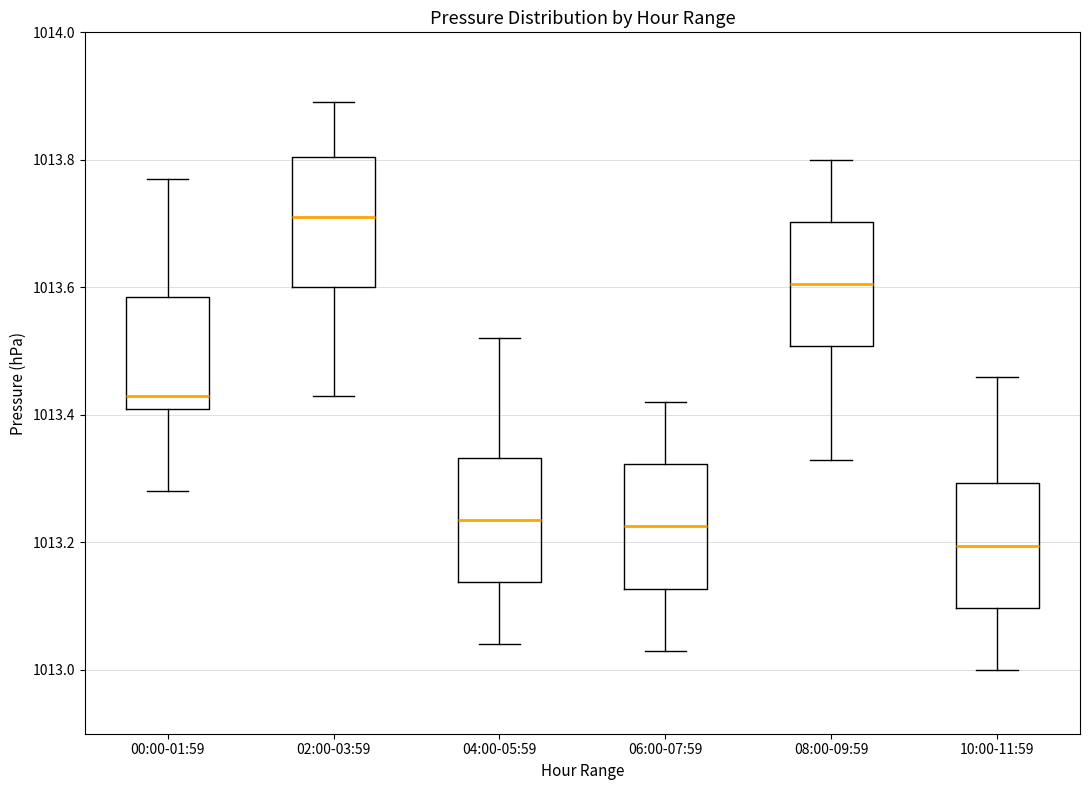

Reading left to right, read every box against the y-axis: the position of its median line, the range the box covers, and the ends of its whiskers. The values are not printed on the chart, so give them approximately, as read against the axis.

00:00-01:59: median 1013.44, box 1013.42 to 1013.58, whiskers 1013.28 to 1013.78
02:00-03:59: median 1013.72, box 1013.60 to 1013.80, whiskers 1013.44 to 1013.90
04:00-05:59: median 1013.24, box 1013.14 to 1013.34, whiskers 1013.04 to 1013.52
06:00-07:59: median 1013.22, box 1013.12 to 1013.32, whiskers 1013.04 to 1013.42
08:00-09:59: median 1013.60, box 1013.50 to 1013.70, whiskers 1013.34 to 1013.80
10:00-11:59: median 1013.20, box 1013.10 to 1013.30, whiskers 1013.00 to 1013.46